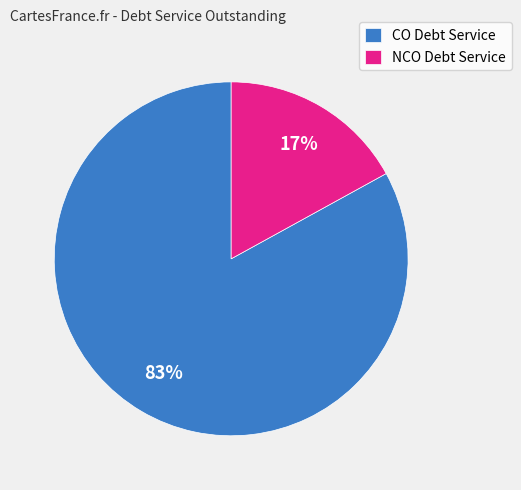

Do NCO Debt Service and CO Debt Service together represent more than half of the pie?

Yes